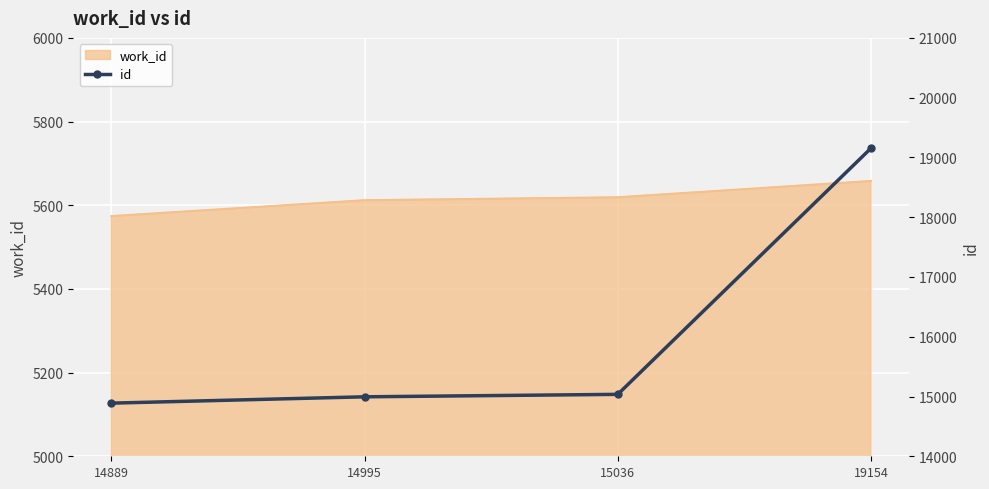

What is the minimum value shown in the chart?

14889